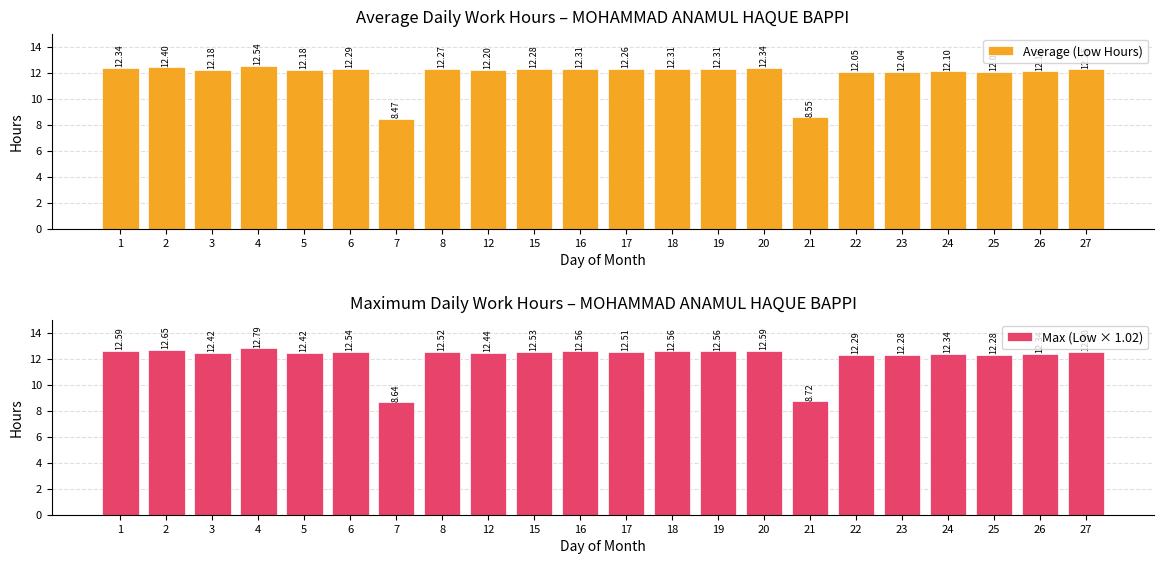

Which series changed the most between 5 and 19?

Max (Low × 1.02)